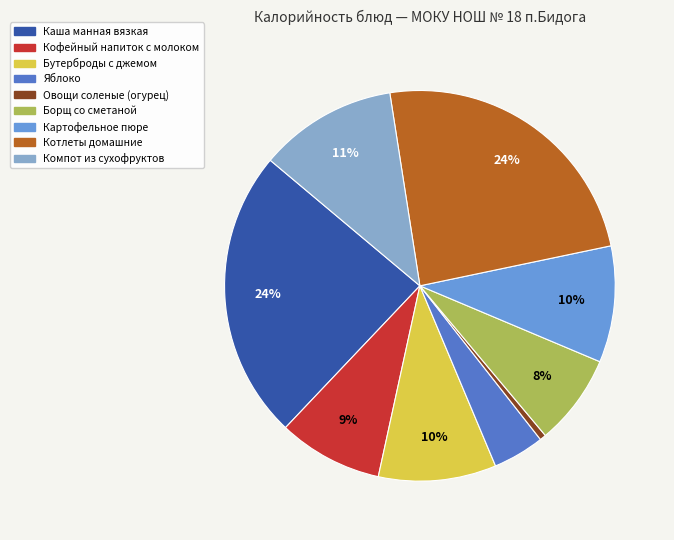

Does Бутерброды с джемом account for over 50% of the chart?

No